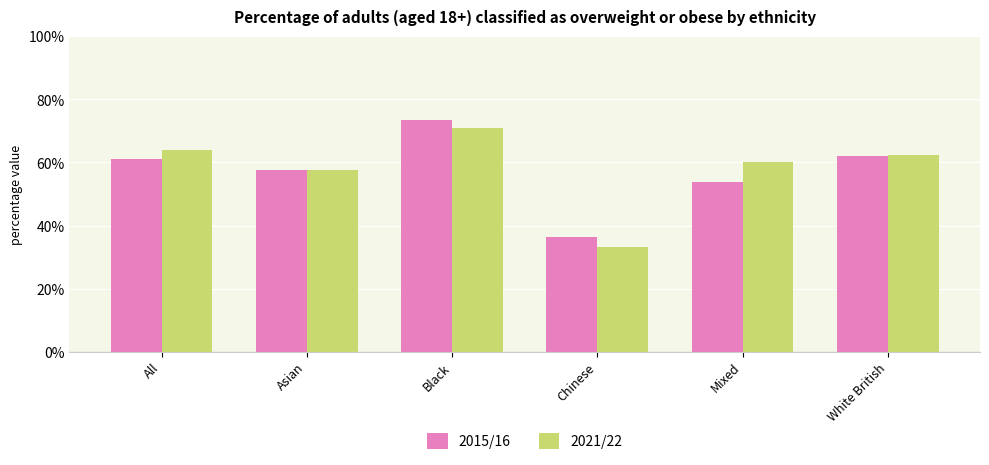

Is the value of 2021/22 at Chinese greater than the value of 2015/16 at All?

No